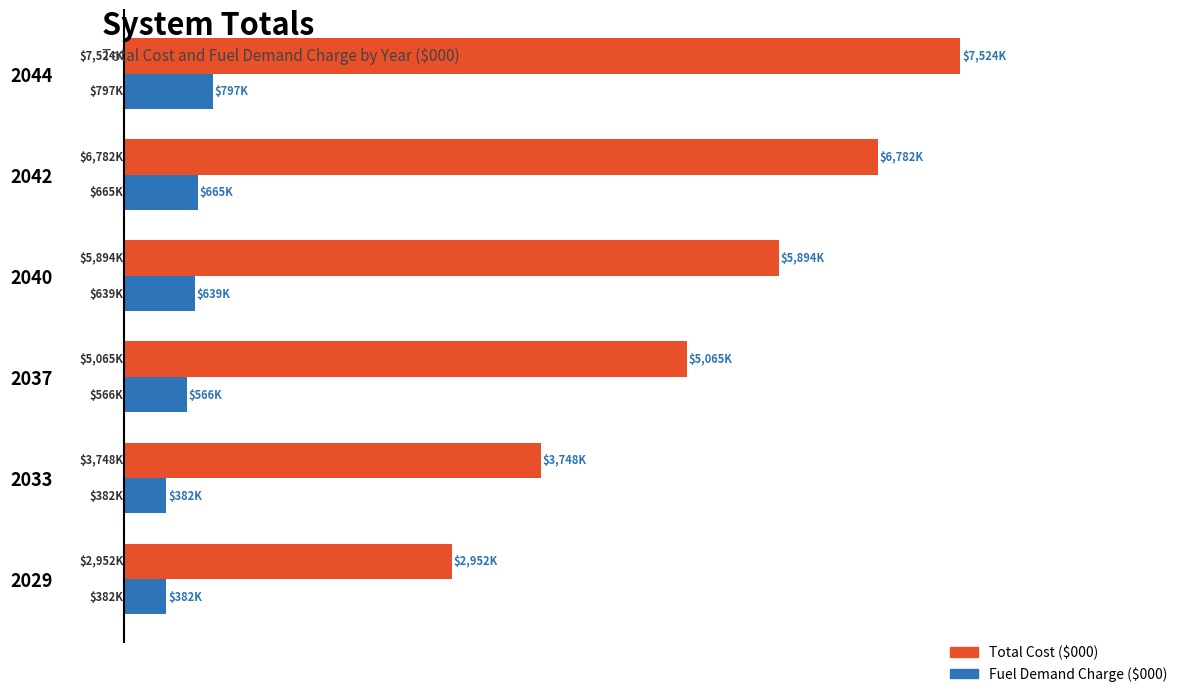

How many groups of bars are there?

6